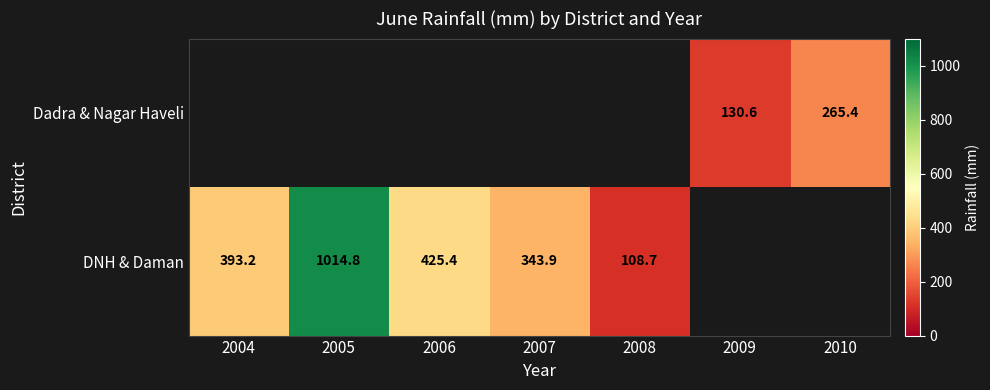

The Dadra & Nagar Haveli series shows 163.4 at 2010. True or false?

False